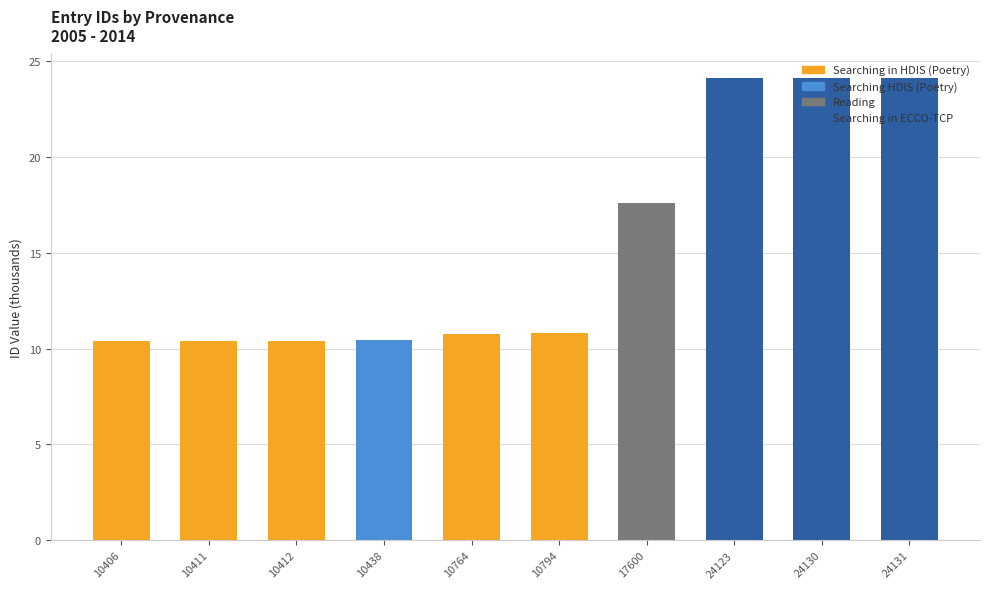

What is the maximum value for Searching in HDIS (Poetry)?

10.8